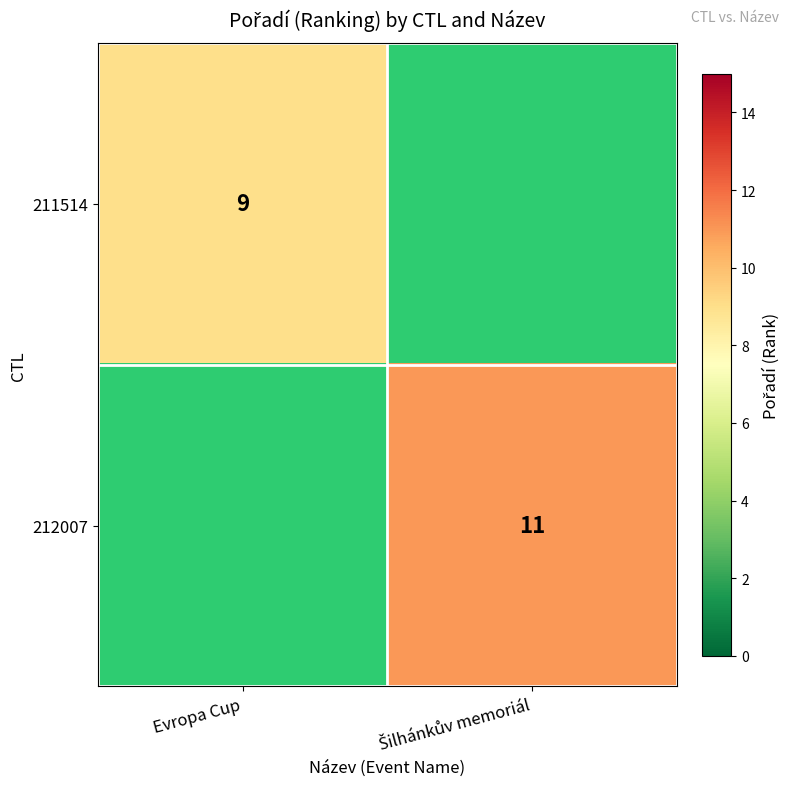

Is it true that 211514 equals 9 at Evropa Cup?

True